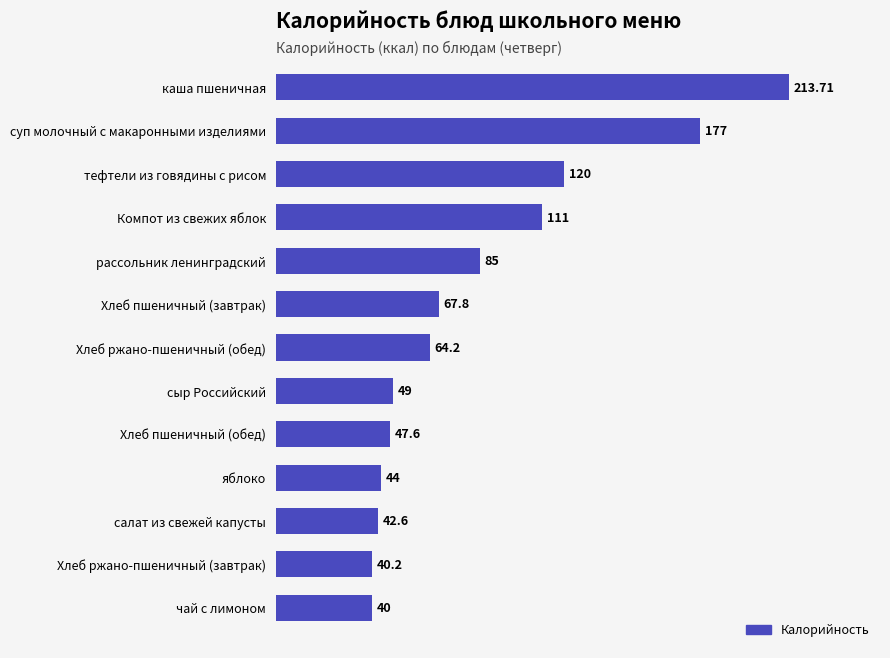

List the labels in order of value, largest first.

каша пшеничная, суп молочный с макаронными изделиями, тефтели из говядины с рисом, Компот из свежих яблок, рассольник ленинградский, Хлеб пшеничный (завтрак), Хлеб ржано-пшеничный (обед), сыр Российский, Хлеб пшеничный (обед), яблоко, салат из свежей капусты, Хлеб ржано-пшеничный (завтрак), чай с лимоном